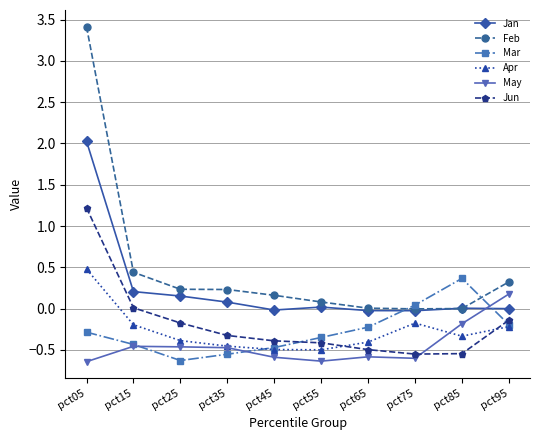

Which series changed the most between pct05 and pct45?

Feb